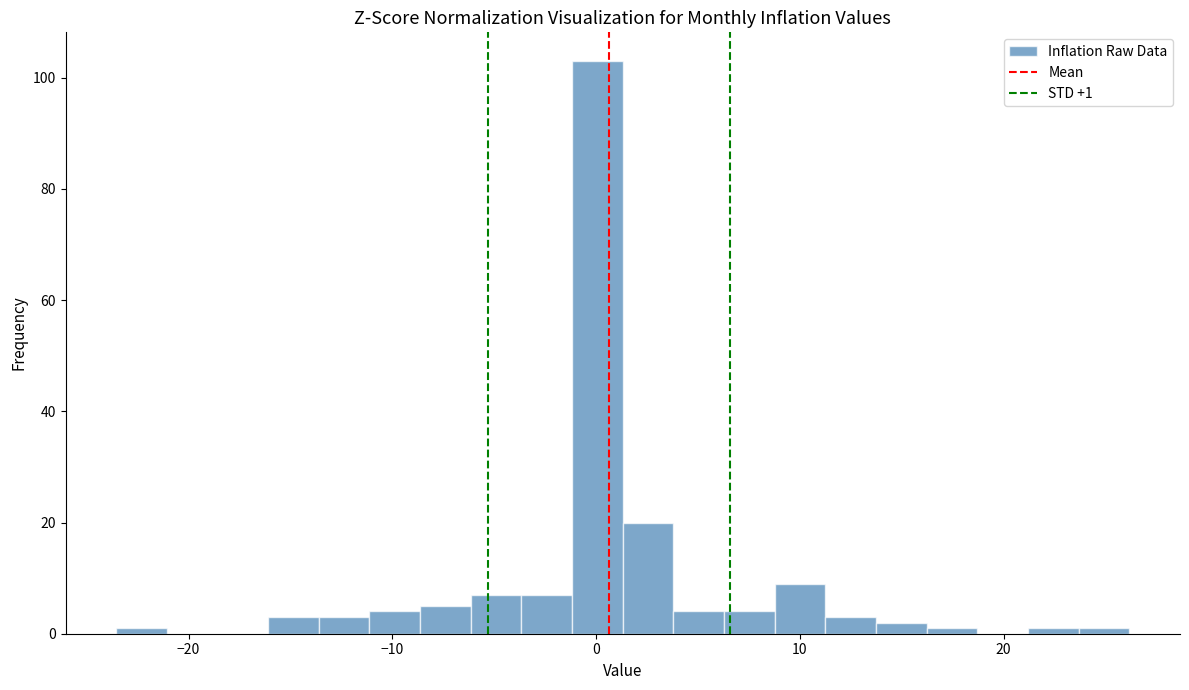

Around what value on the x-axis is the tallest bar? Give the approximate position of its centre, as read against the axis.

0